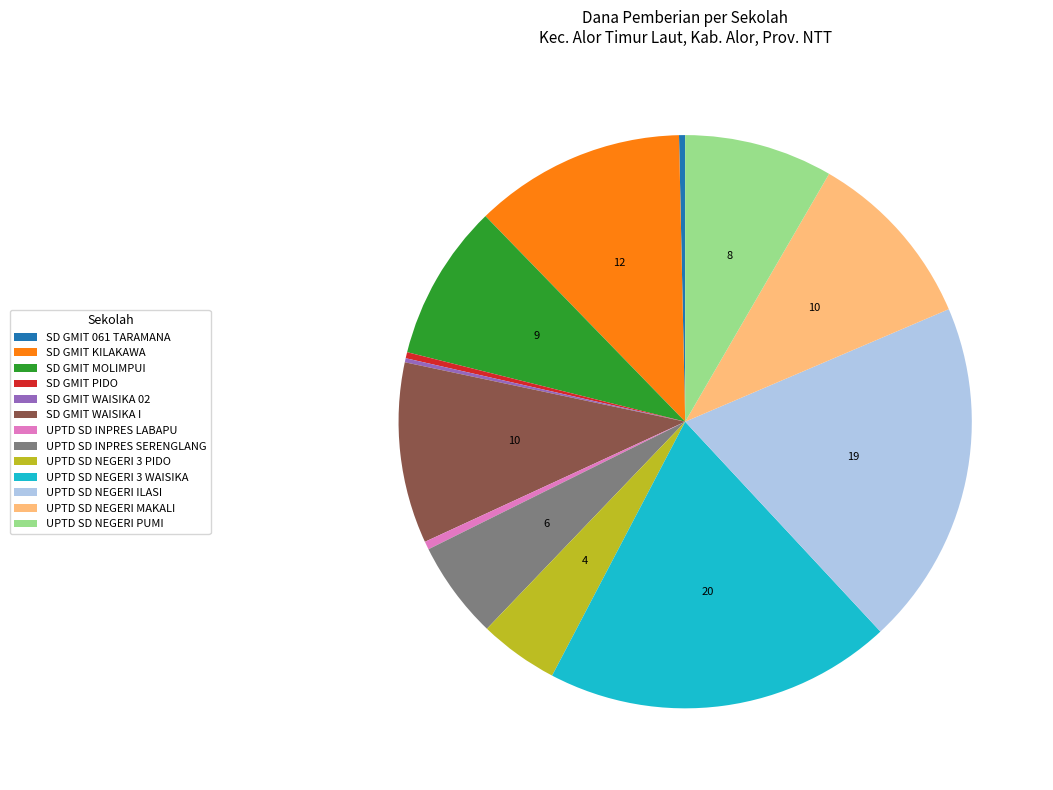

Is there a majority slice in this chart?

No